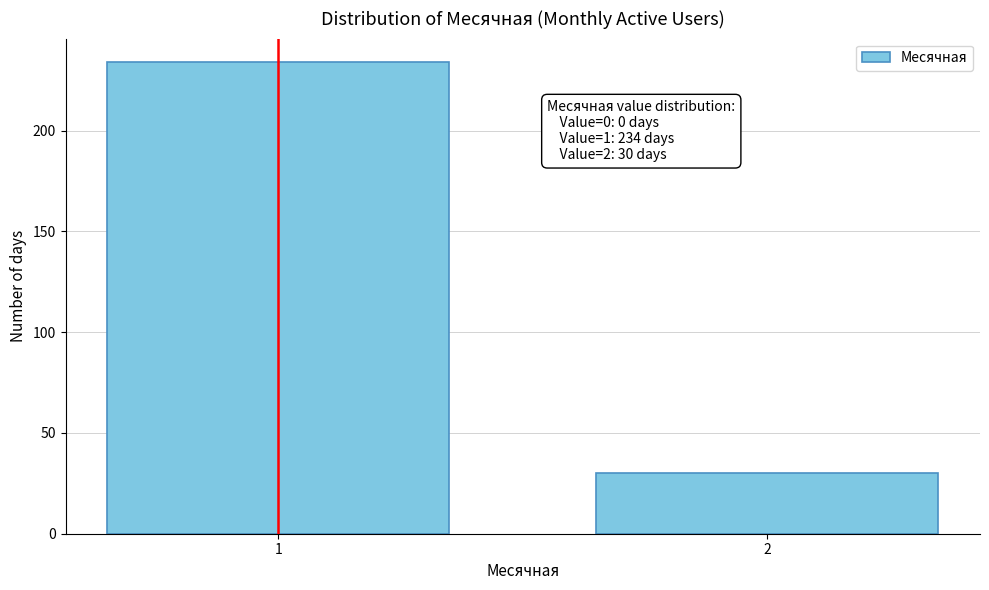

Reading left to right, list all the values displayed in this chart.

1=234	2=30